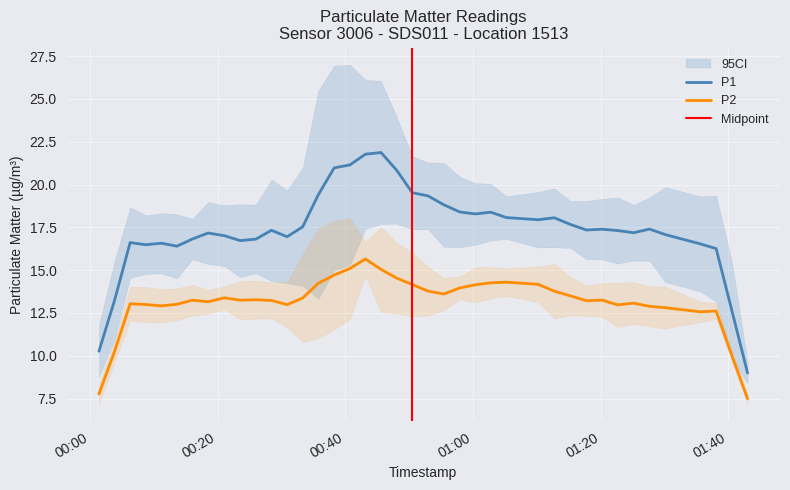

What is the average value of the P2 series?

13.1